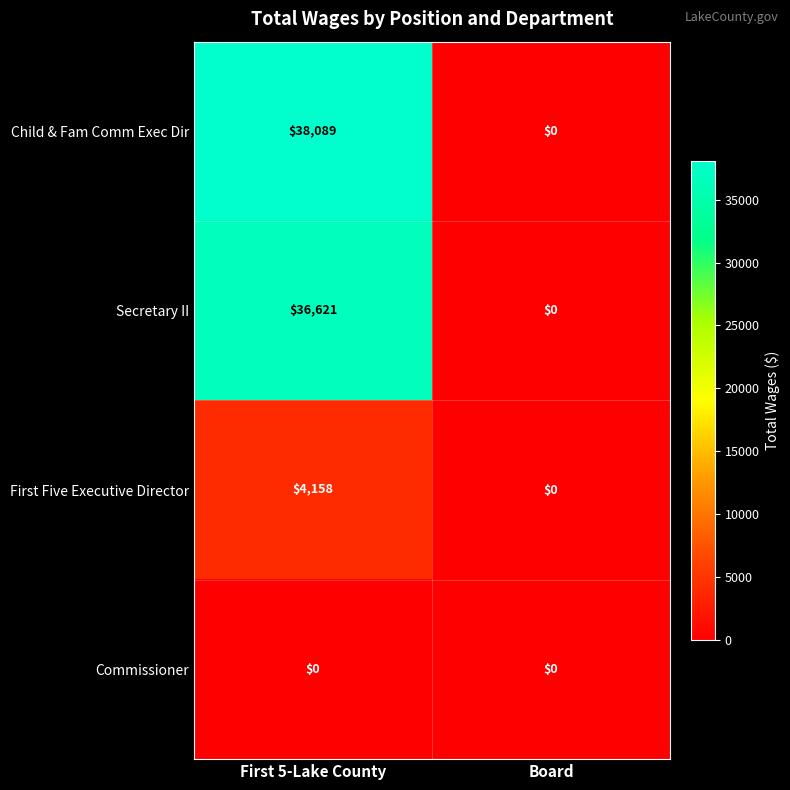

Reading right to left, transcribe all the data shown in this chart.

Child & Fam Comm Exec Dir: 0	38089
Secretary II: 0	36621
First Five Executive Director: 0	4158
Commissioner: 0	0